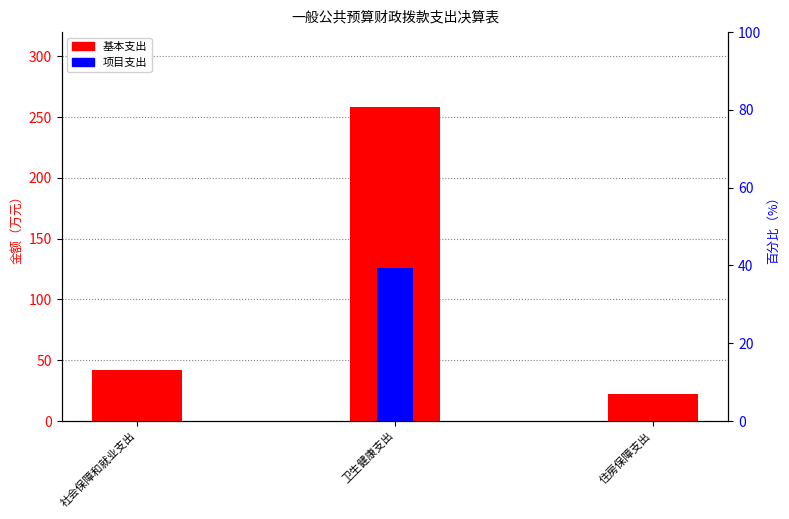

Is it true that 项目支出 equals -81.6 at 社会保障和就业支出?

False